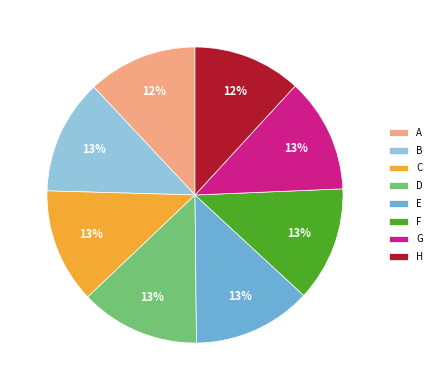

Does any single category account for the majority?

No